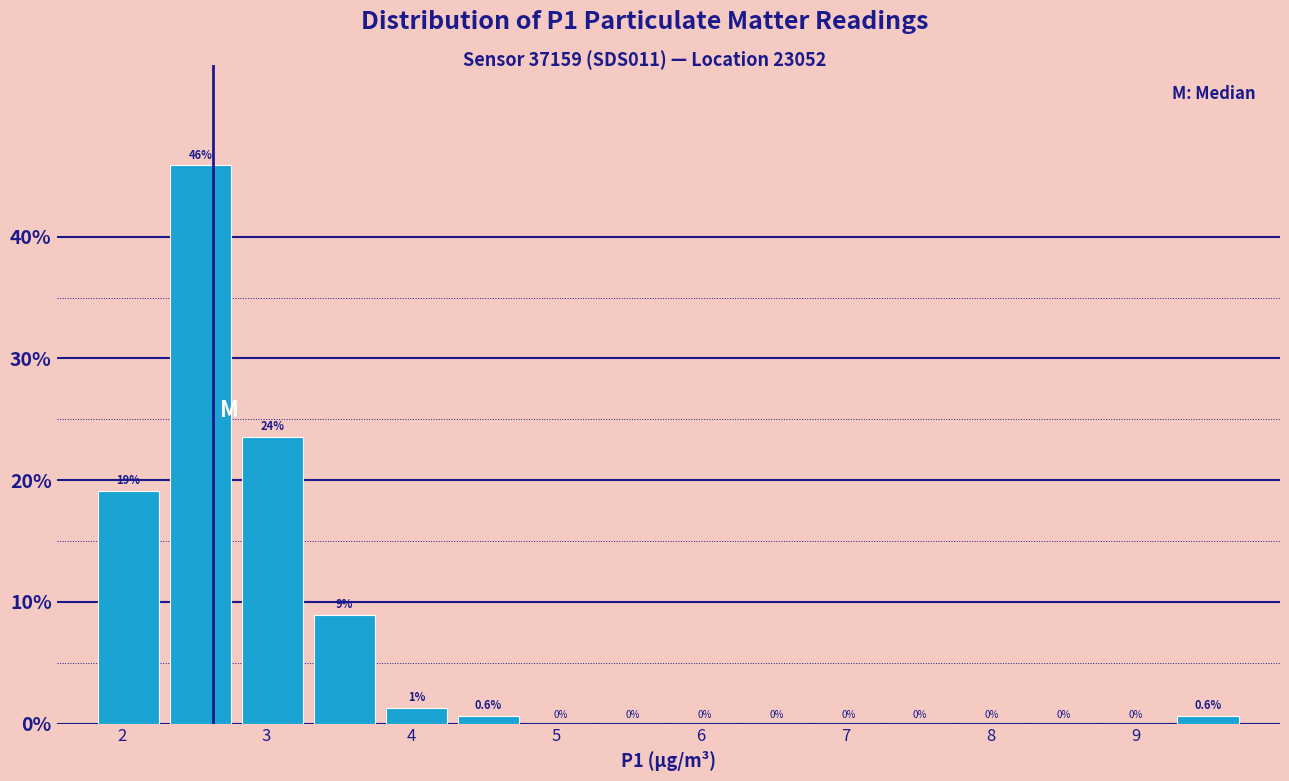

Over which range of the x-axis is the bar tallest?

2.3 to 2.8